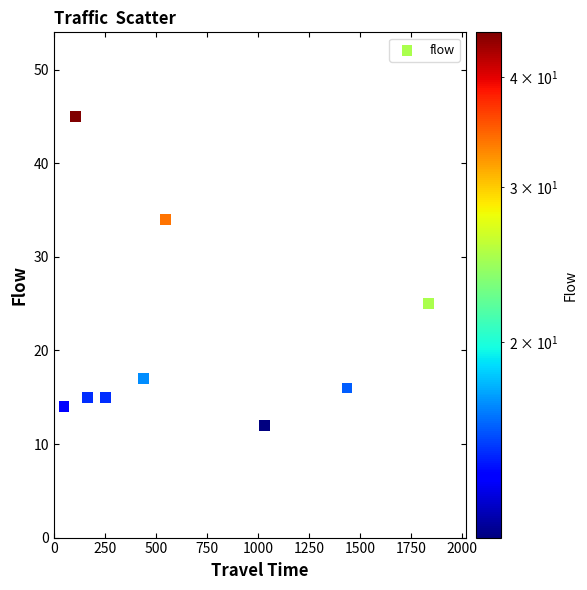

What is the average X value?

650